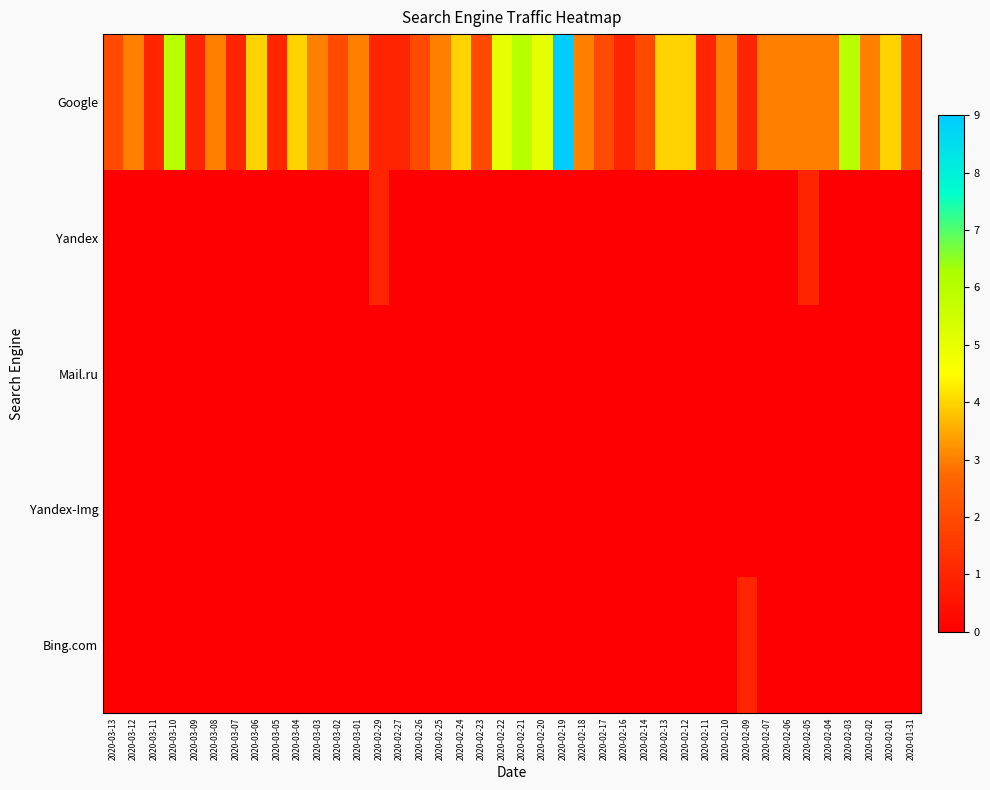

How many distinct data groups are displayed?

5